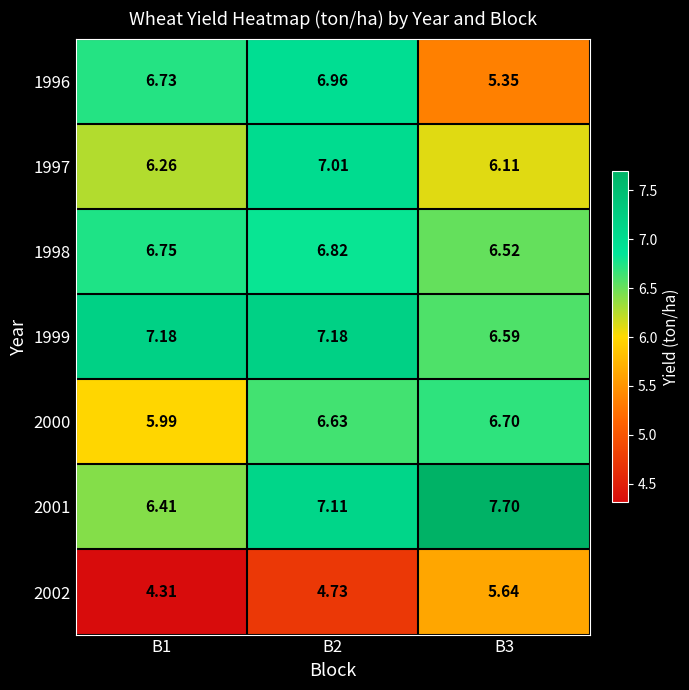

Is the value of 1996 at B3 greater than the value of 1997 at B3?

No